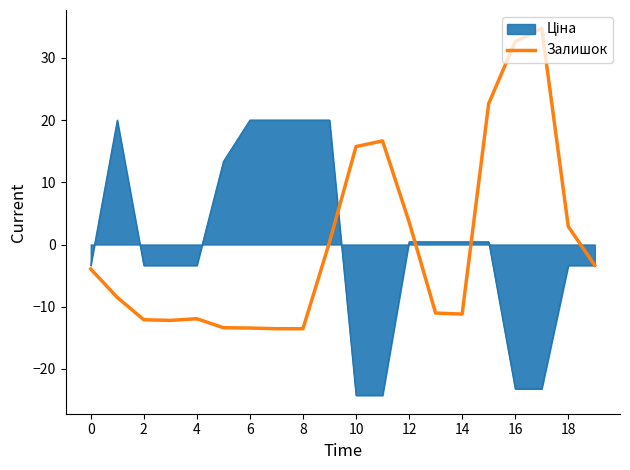

What is the smallest value displayed?

-24.3